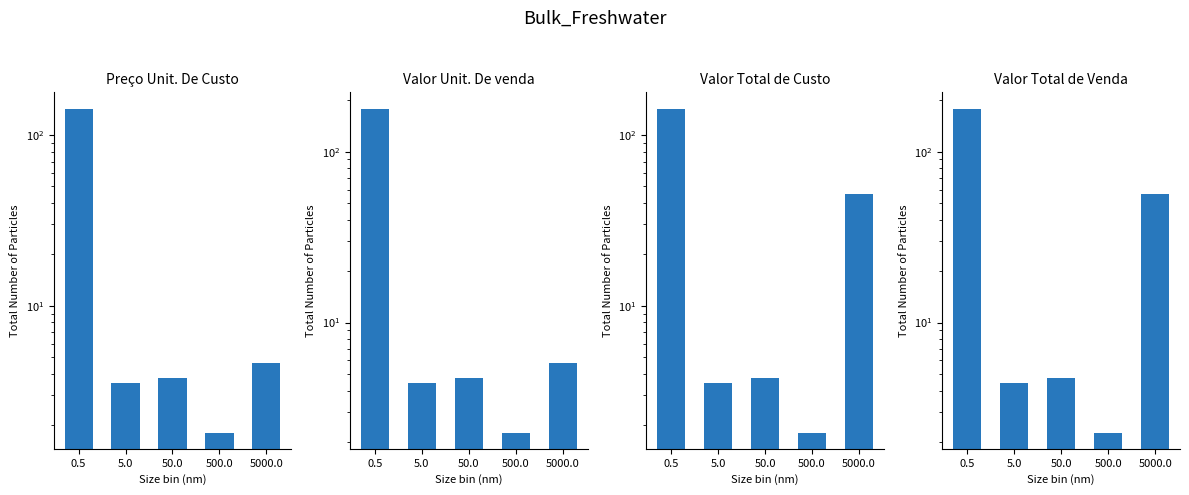

What is the highest value of the Valor Total de Venda series?

178.7